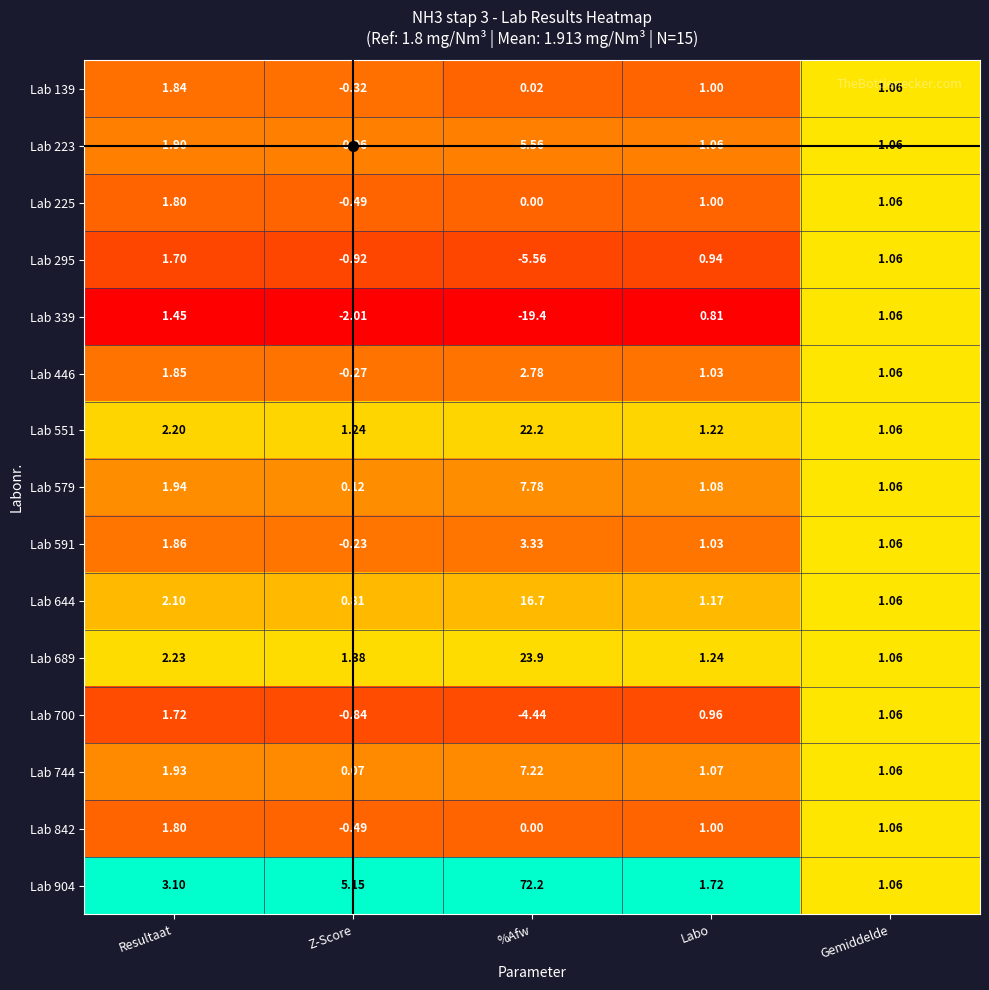

Is the value of Lab 223 at Gemiddelde greater than the value of Lab 339 at Resultaat?

No